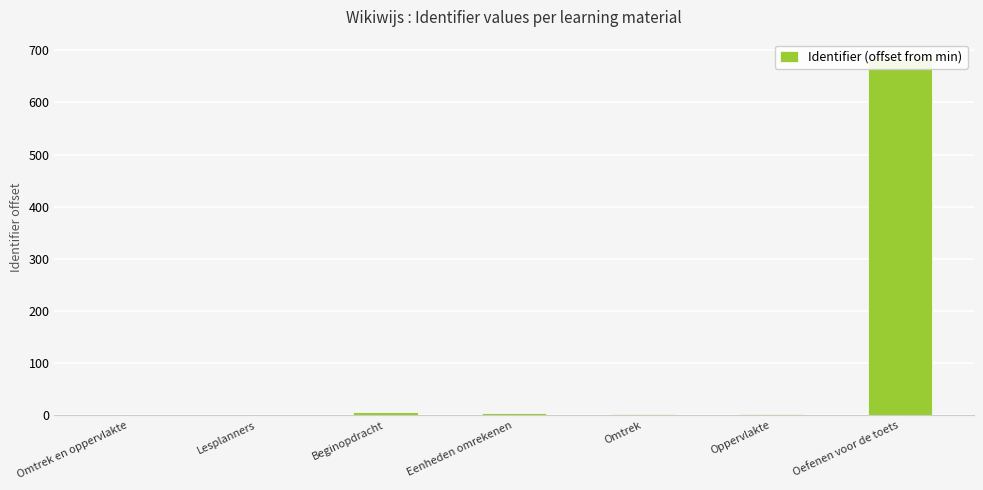

List the labels in order of value, smallest first.

Omtrek en oppervlakte, Lesplanners, Omtrek, Oppervlakte, Eenheden omrekenen, Beginopdracht, Oefenen voor de toets